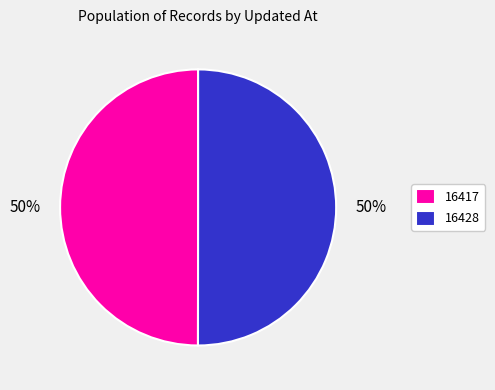

Do 16428 and 16417 together represent more than half of the pie?

Yes